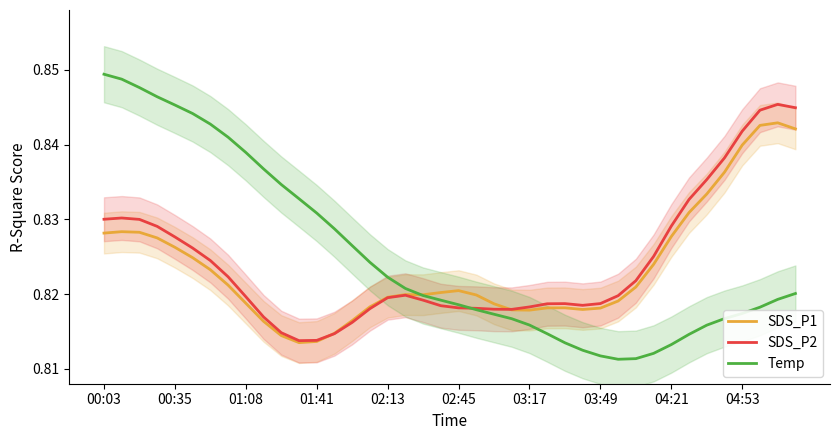

Between 23 and 39, which series saw the biggest shift?

SDS_P2